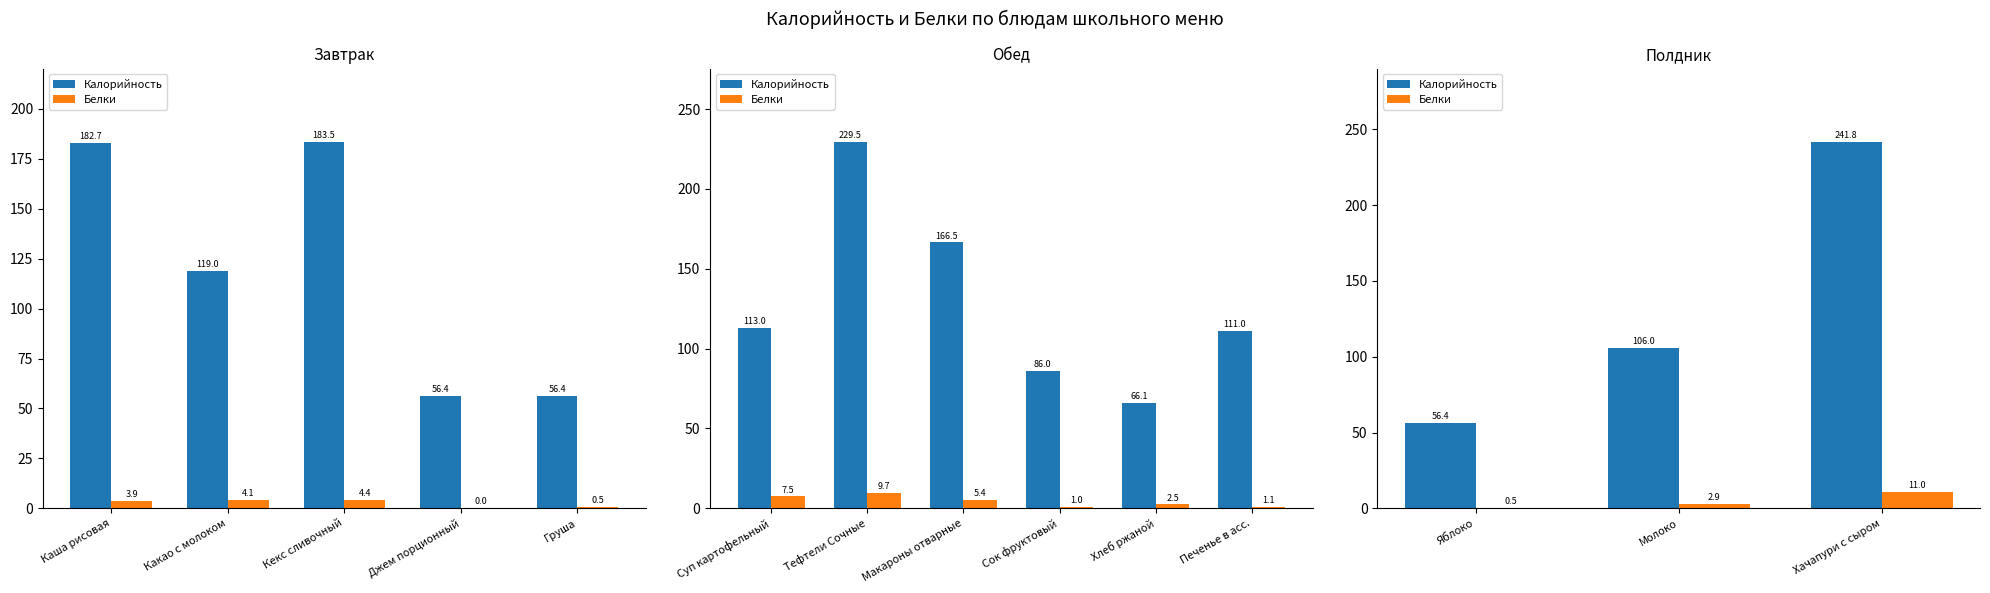

The Белки series shows 0.3 at Яблоко. True or false?

False